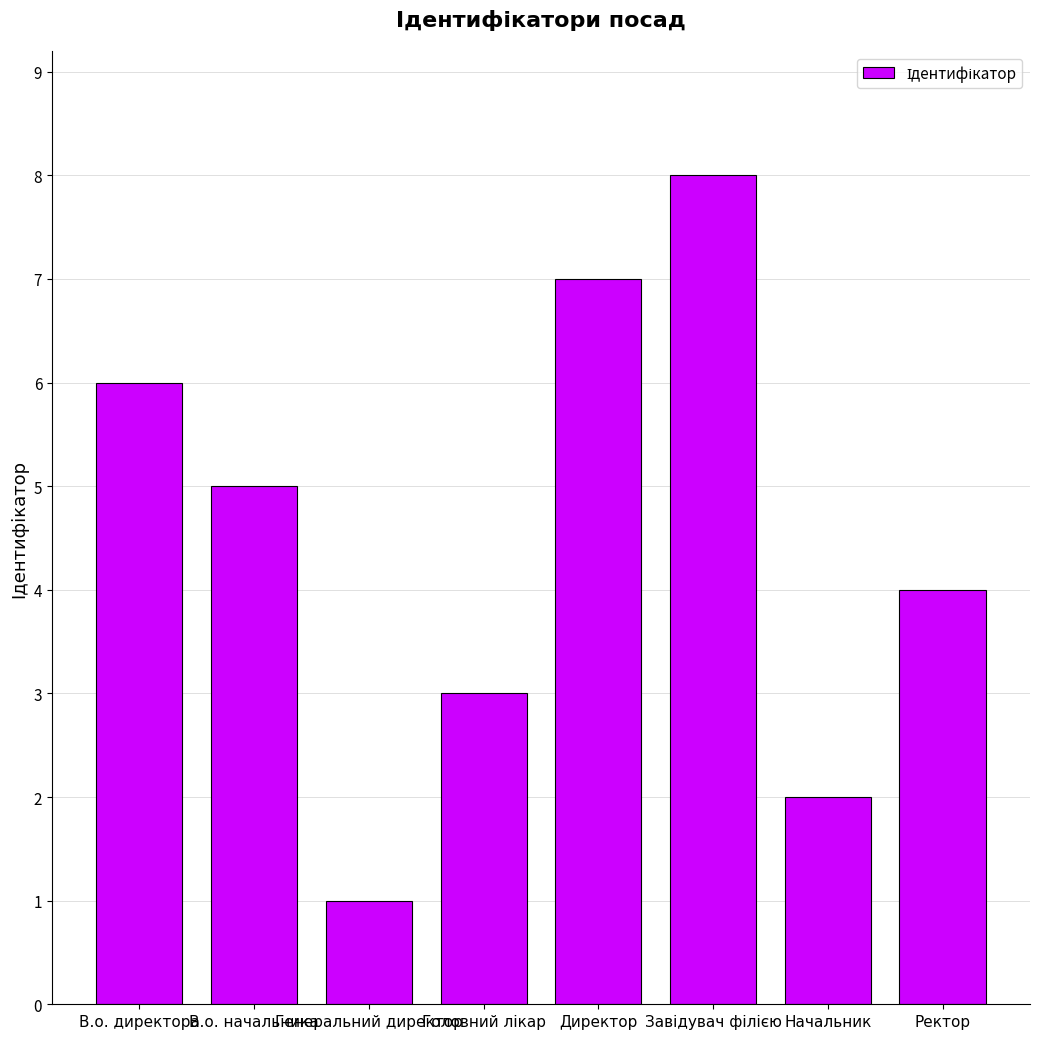

How many bars are there in total?

8